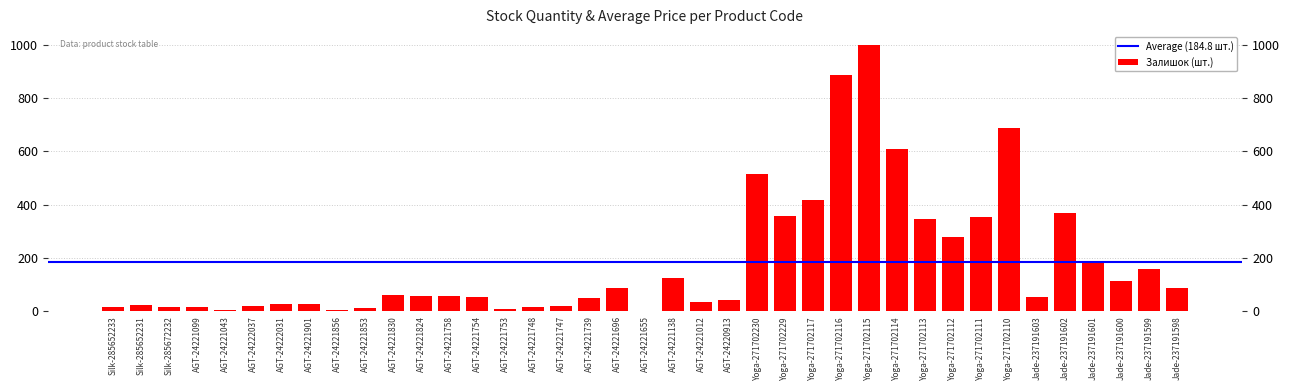

How many bars are there in total?

39